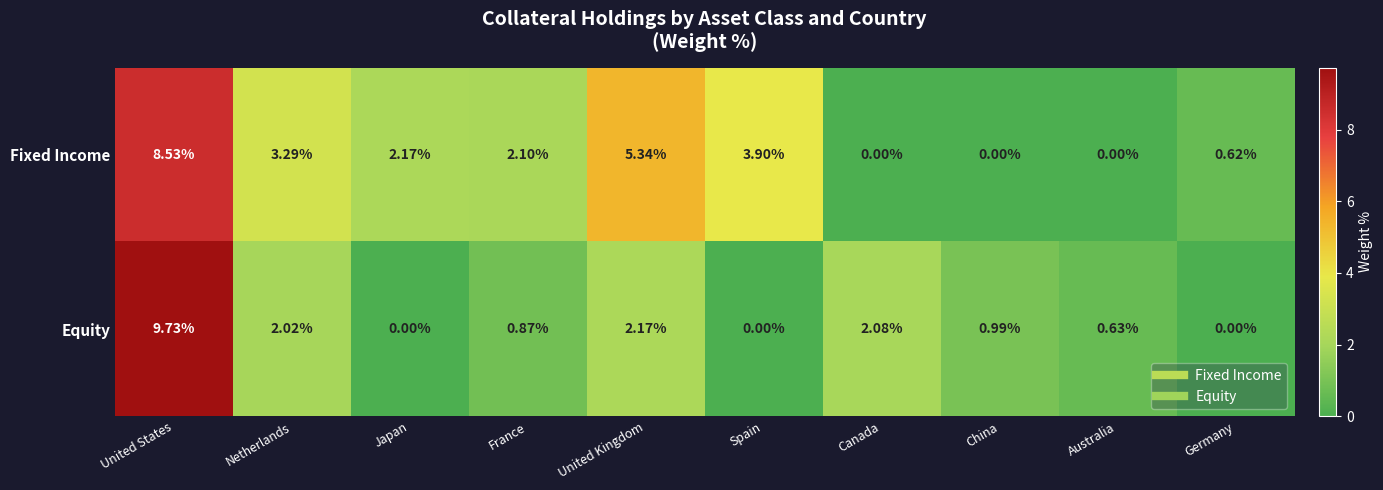

List the series in order of their peak value, highest first.

Equity, Fixed Income